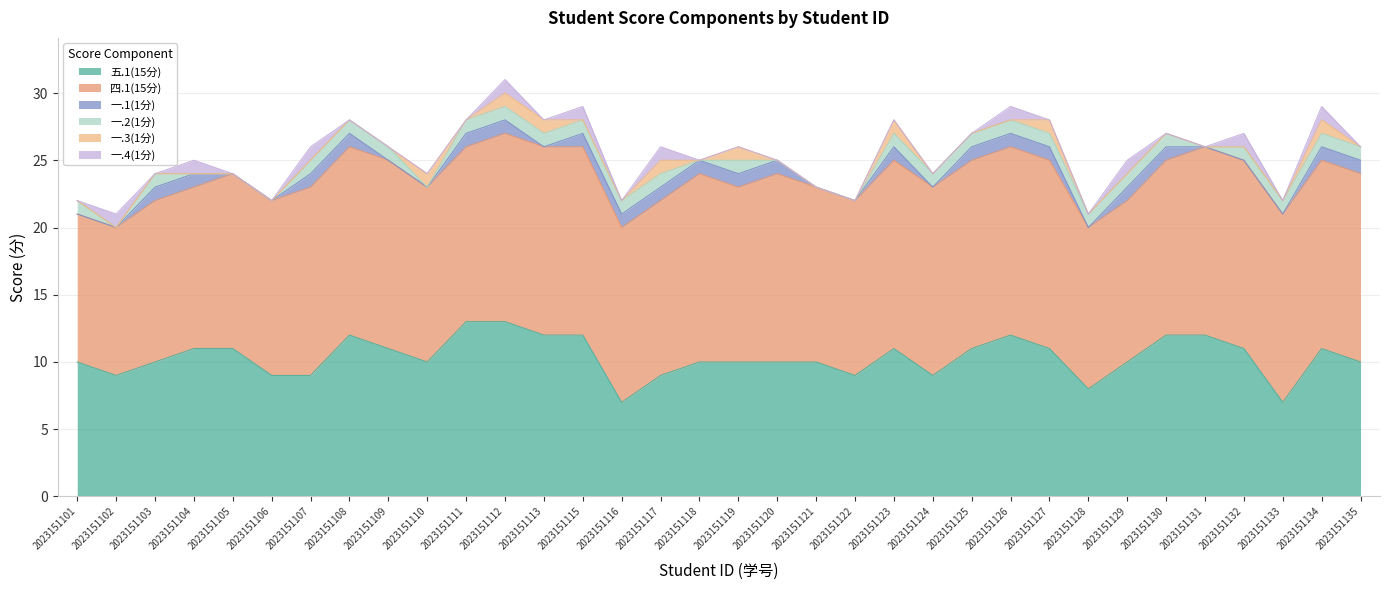

True or false: 五.1(15分) has a value of 12 at 2023151131.

True